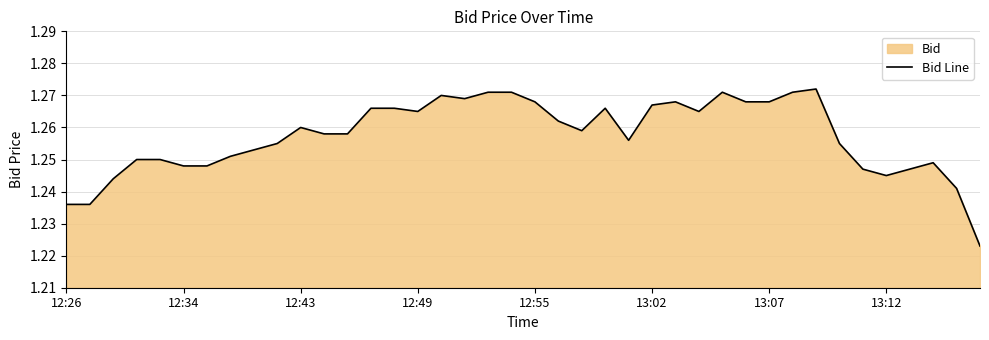

What is the sum of the values at 13 and 21?

2.5